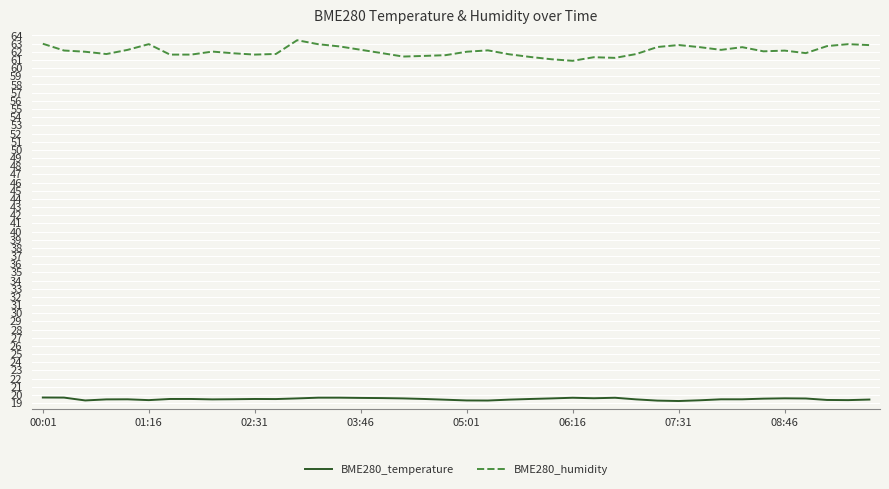

Which series has the widest spread of values?

BME280_humidity